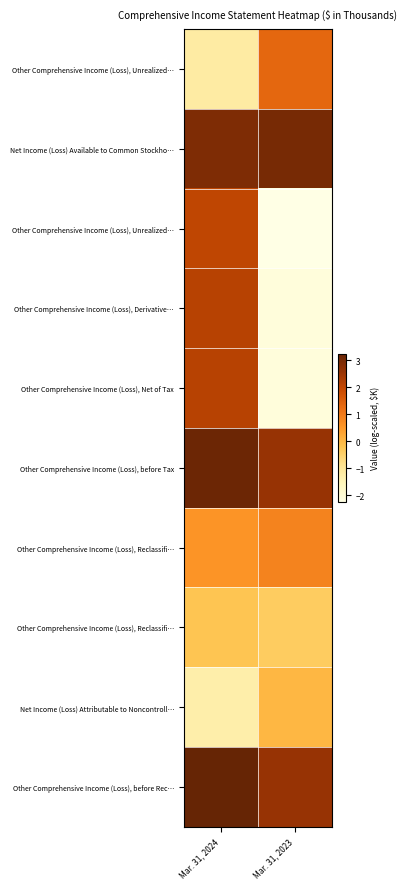

What is the total value across all series at Mar. 31, 2023?

3.5